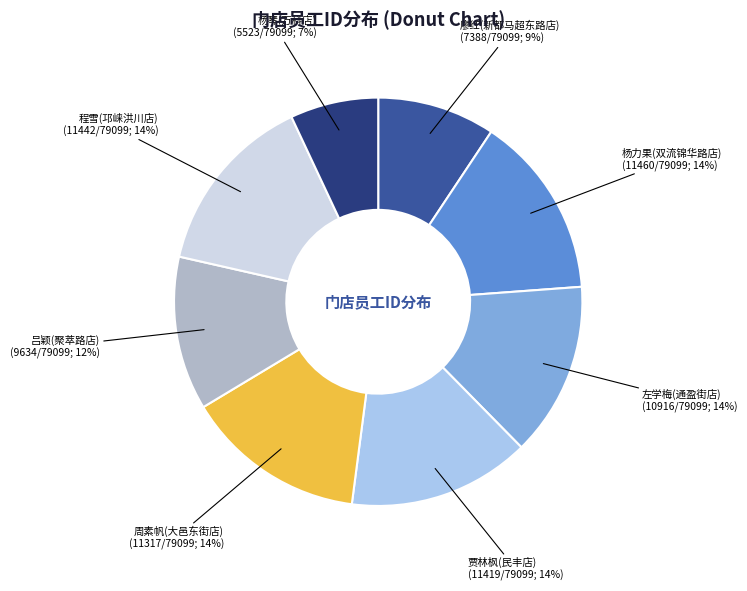

How many segments does this pie chart have?

8